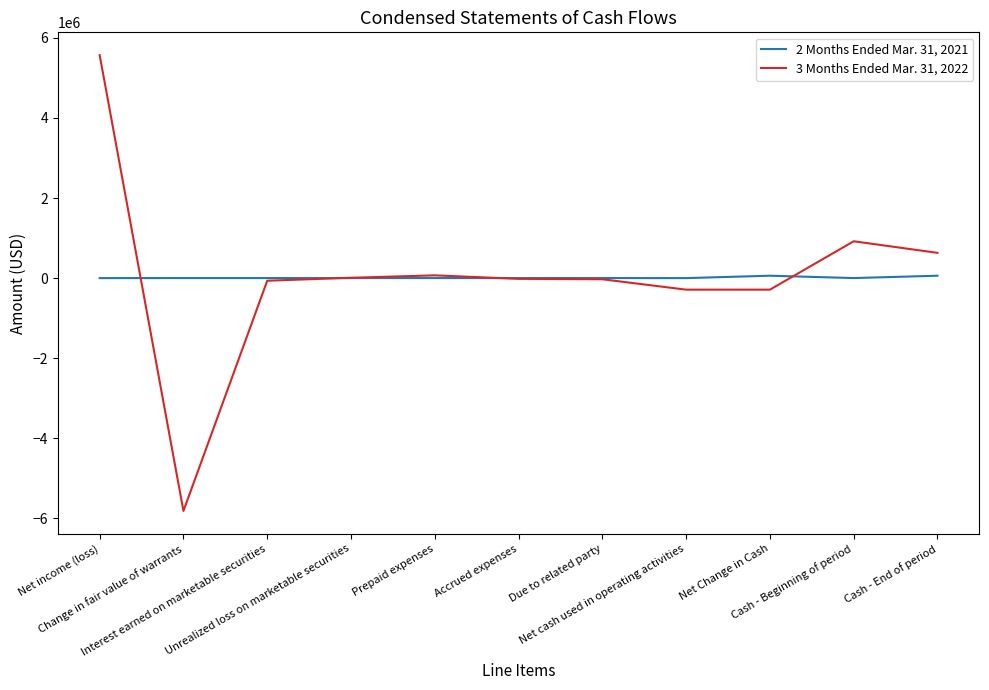

What are all the series names shown in the legend?

2 Months Ended Mar. 31, 2021, 3 Months Ended Mar. 31, 2022